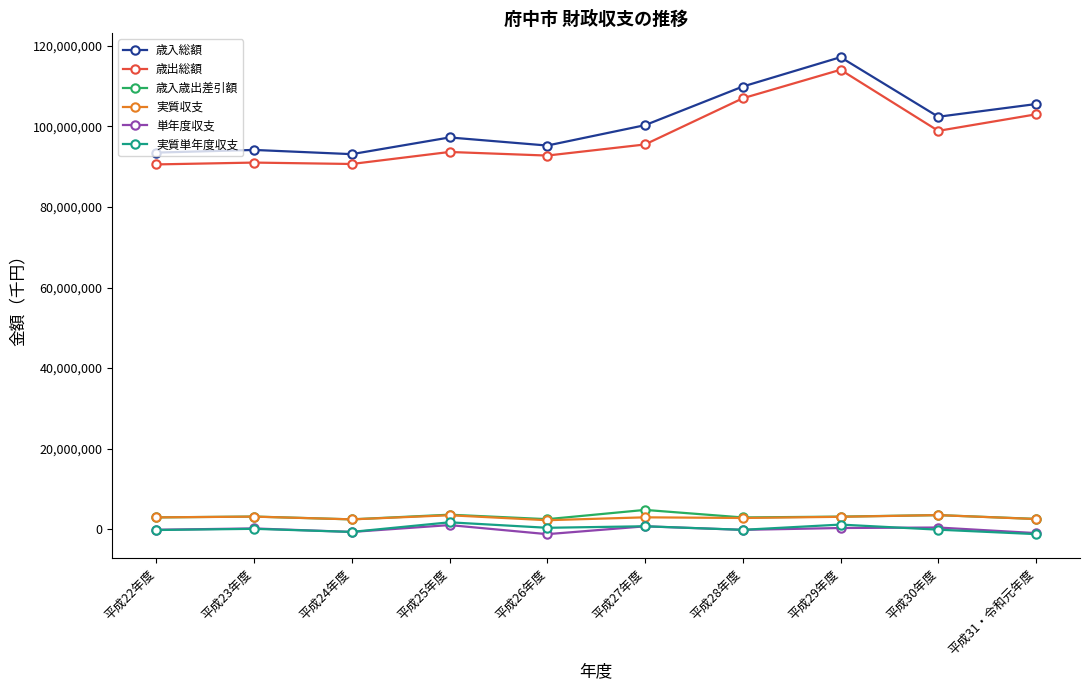

At how many categories does at least one series exceed 114721928?

1